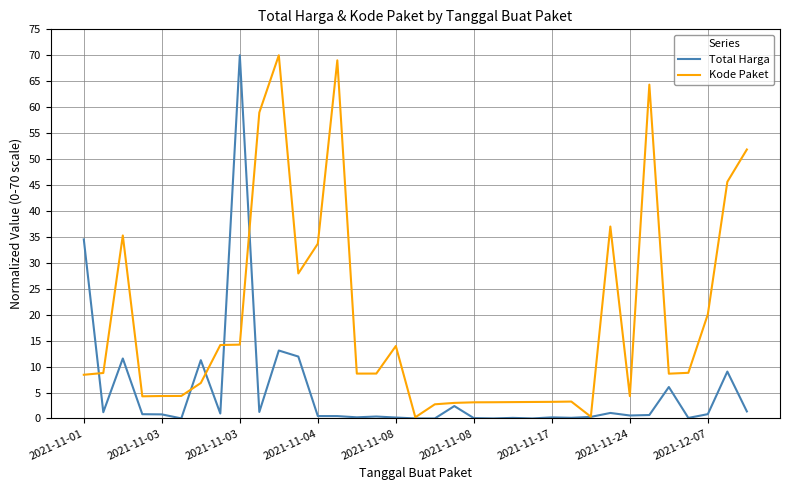

Count the number of categories in the chart.

35